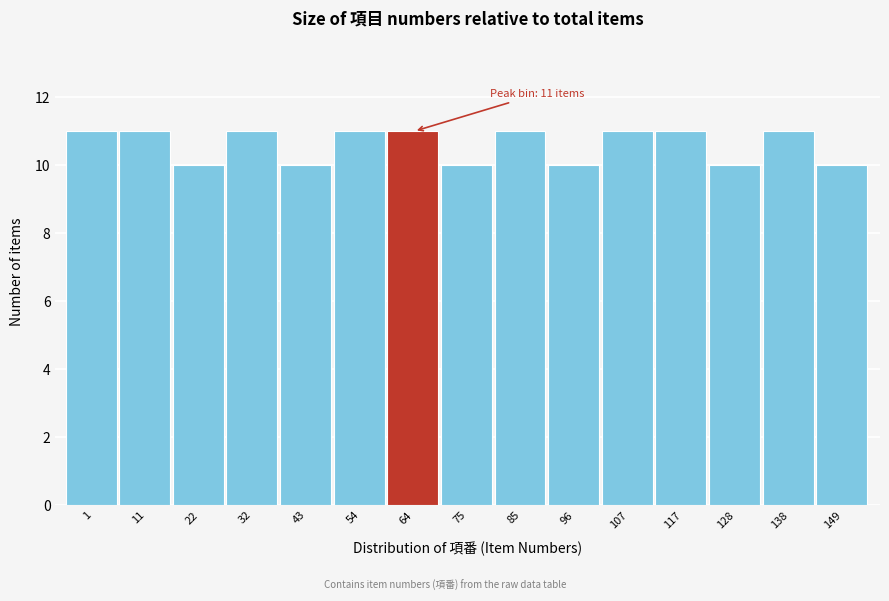

Reading left to right, list all the values displayed in this chart.

1=11	11=11	22=10	32=11	43=10	54=11	64=11	75=10	85=11	96=10	107=11	117=11	128=10	138=11	149=10